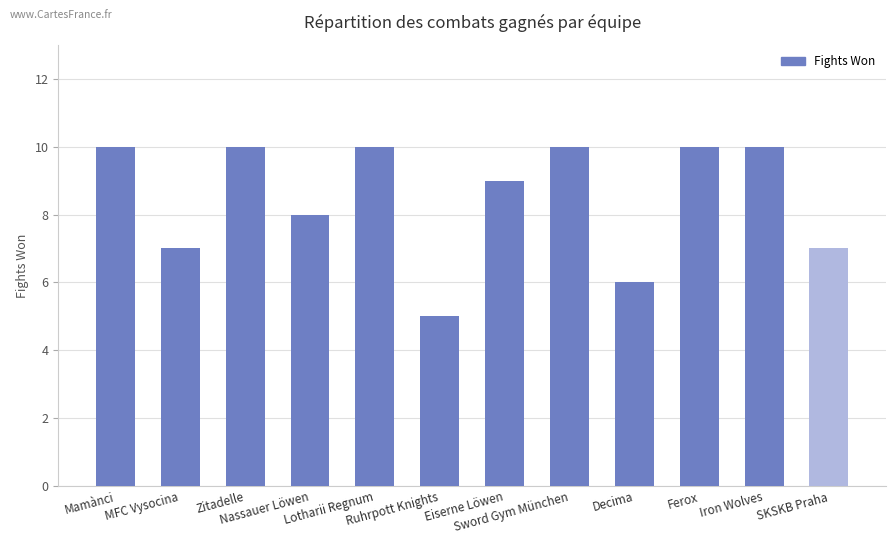

Is it true that the value at Zitadelle is 17?

False